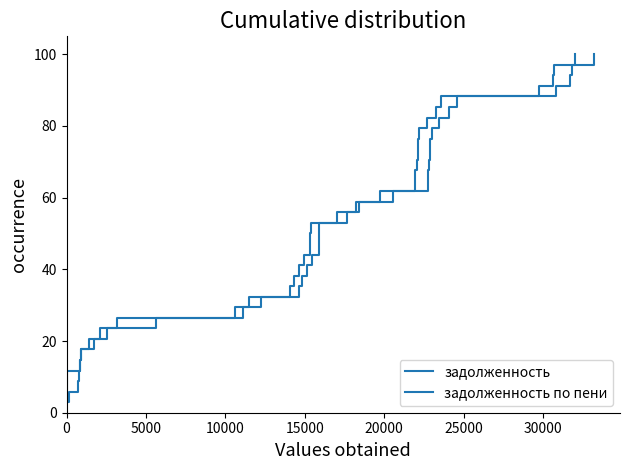

What is the lowest value of the задолженность по пени series?

2.9